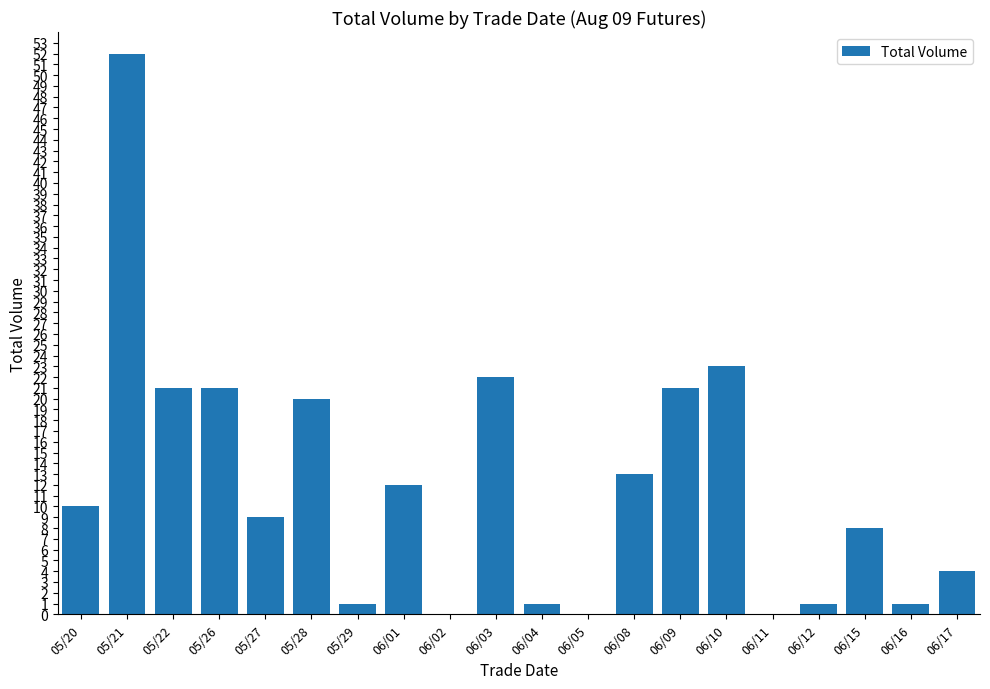

What is the sum of all values?

240